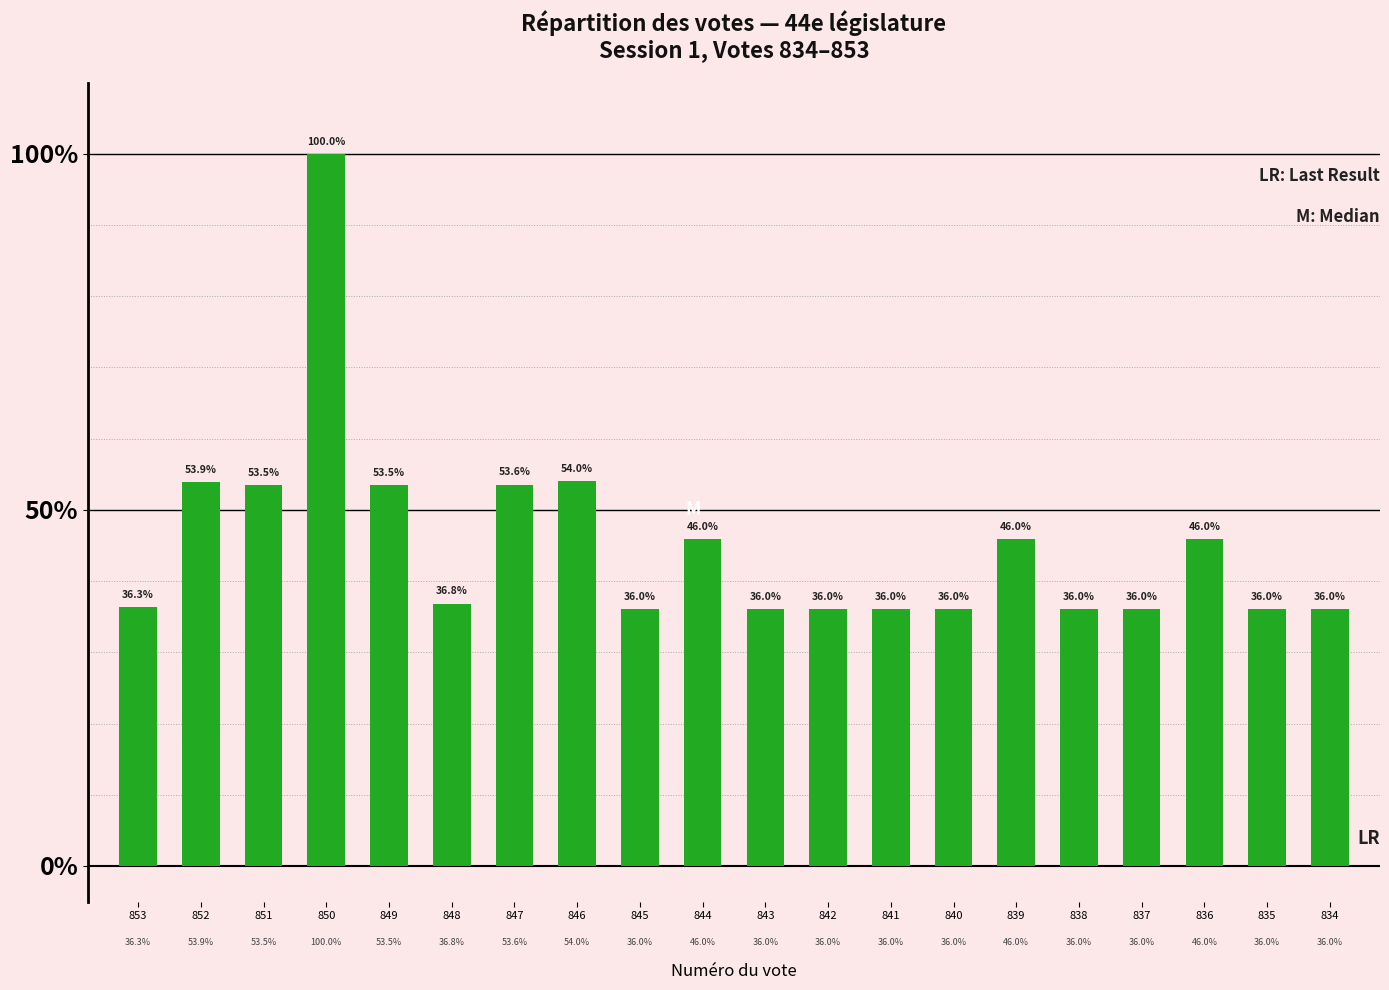

Rank the categories by value from highest to lowest.

850, 846, 852, 847, 851, 849, 844, 839, 836, 848, 853, 845, 843, 842, 841, 840, 838, 837, 835, 834